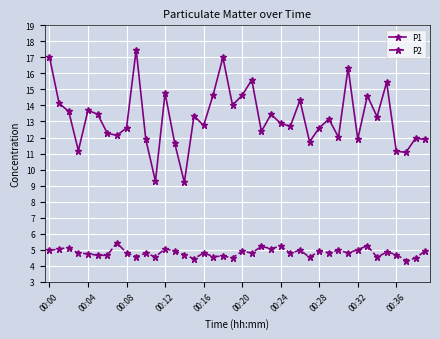

Which series has the widest spread of values?

P1